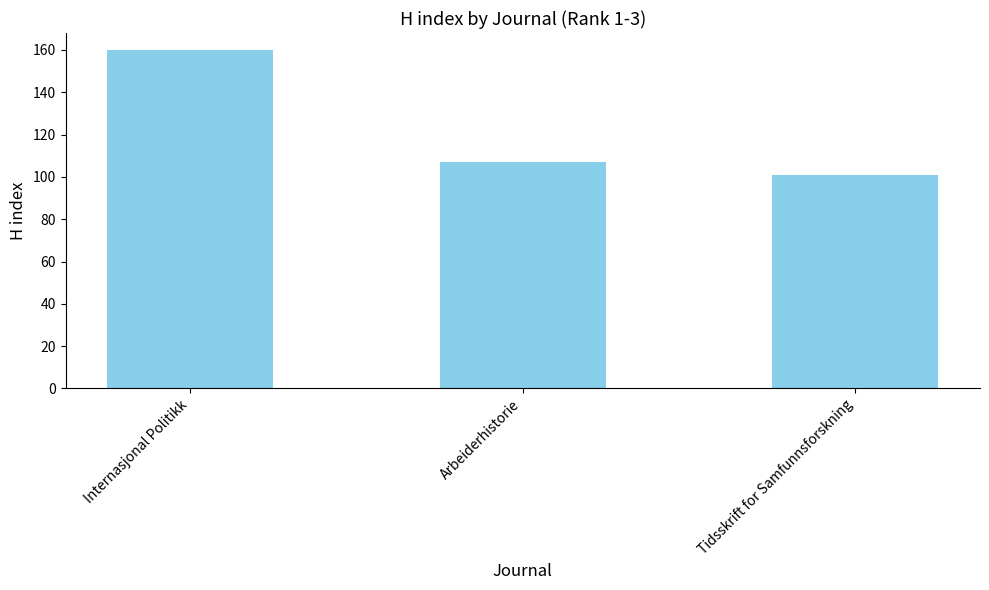

The value at Tidsskrift for Samfunnsforskning is 101. True or false?

True